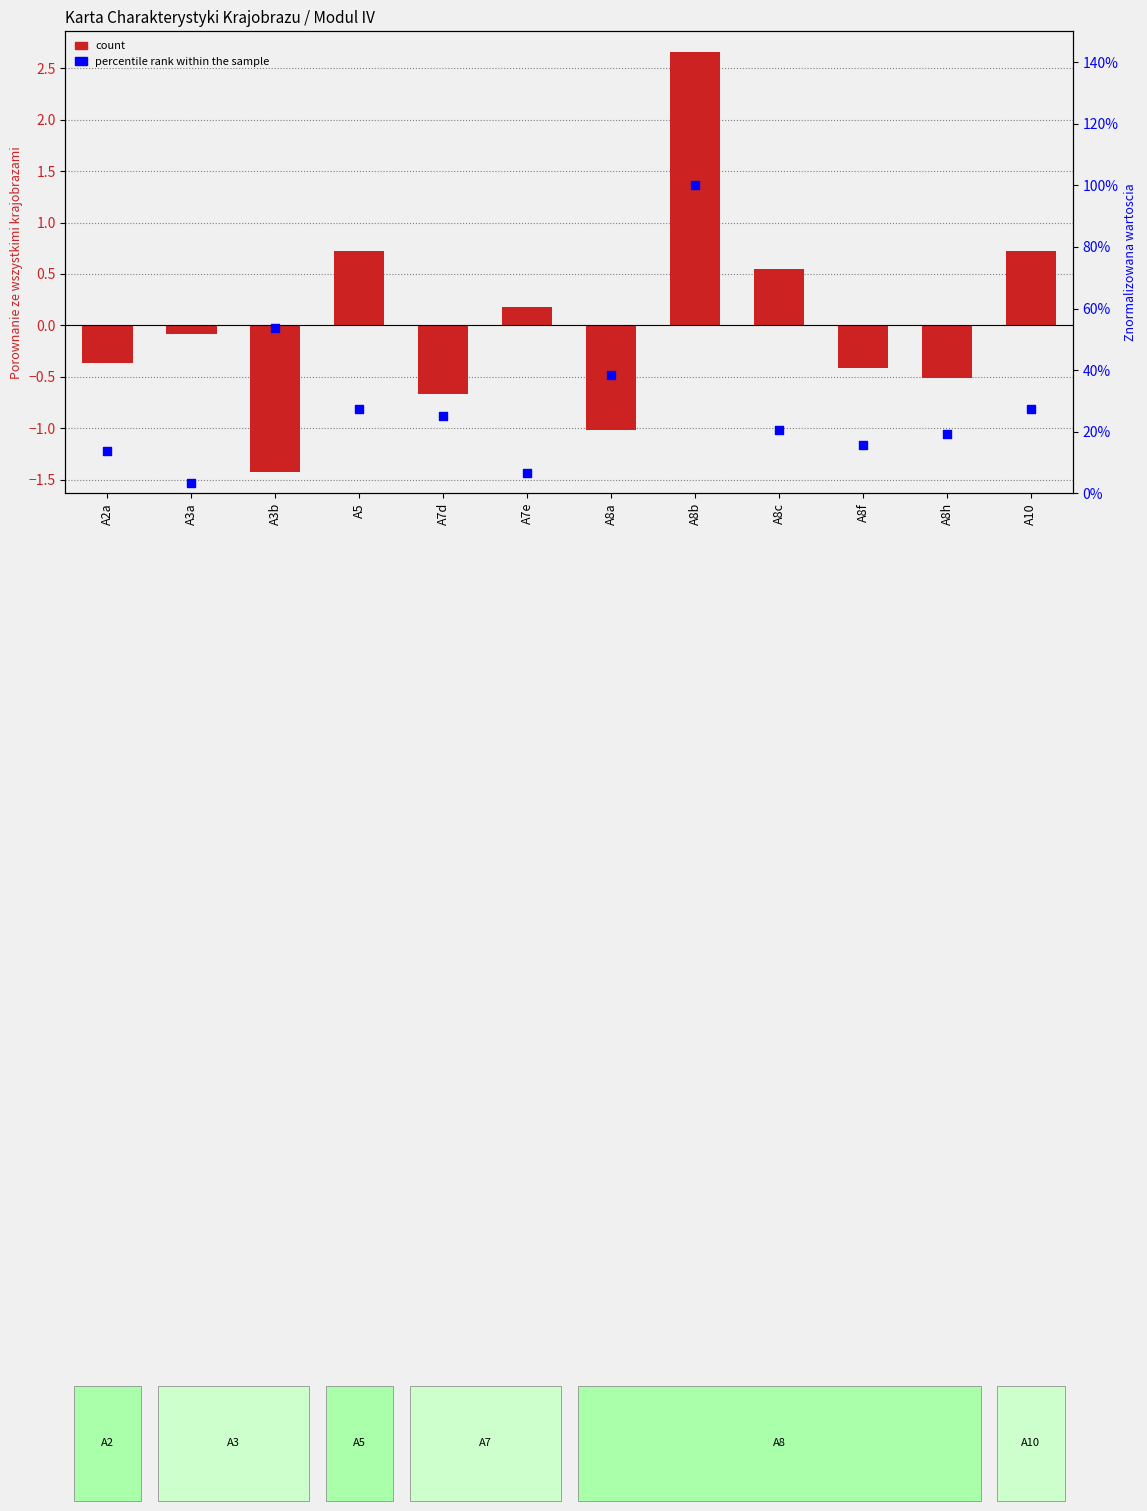

Which series has the largest Y range (max minus min)?

Porownanie ze wszystkimi krajobrazami